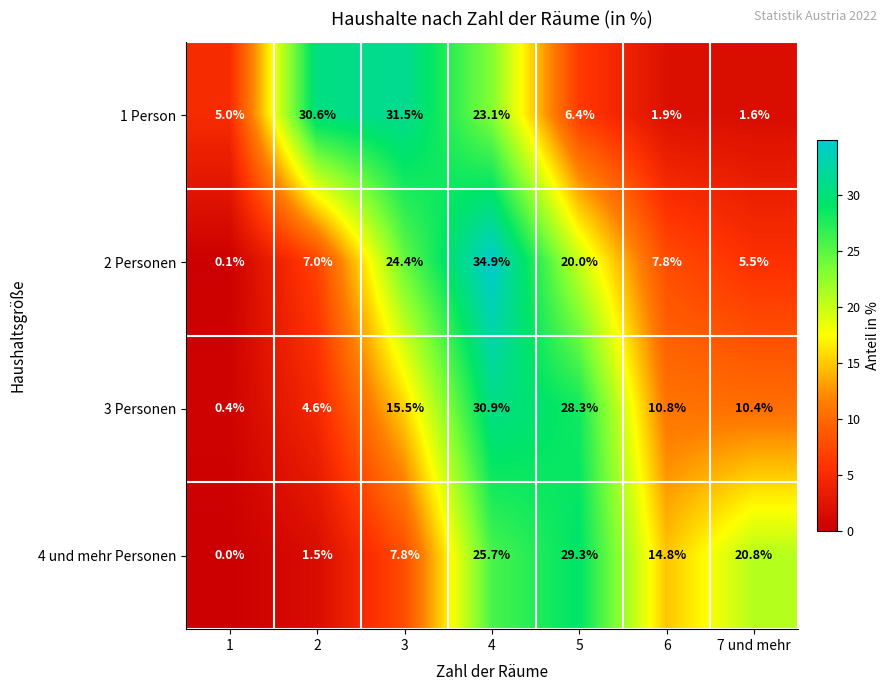

At which label does 4 und mehr Personen first exceed 14?

4